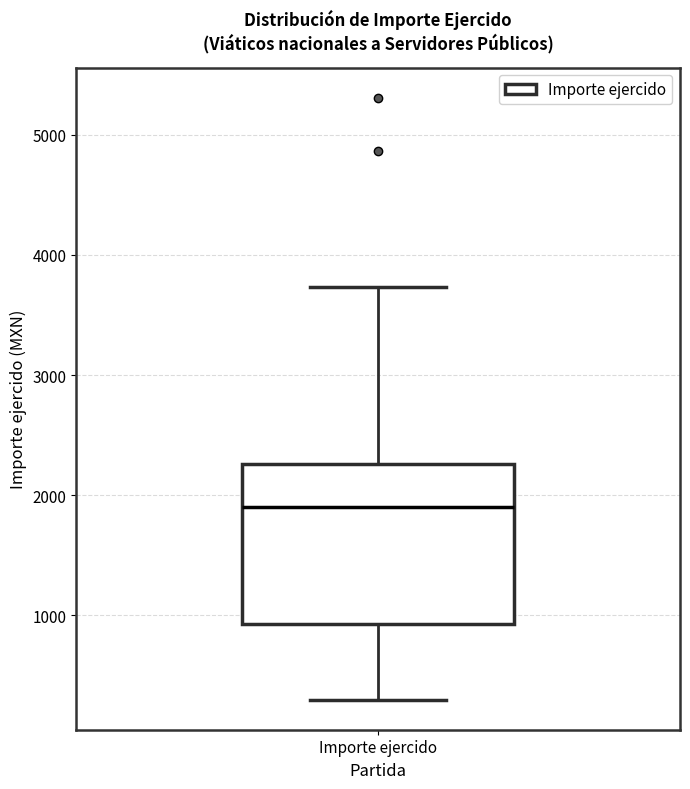

Transcribe this box plot: give where the median line is, the range the box spans, and where the two whiskers end, as read against the y-axis. The values are not printed on the chart, so give them approximately, as read against the axis.

median 1900, box 900 to 2300, whiskers 300 to 3700